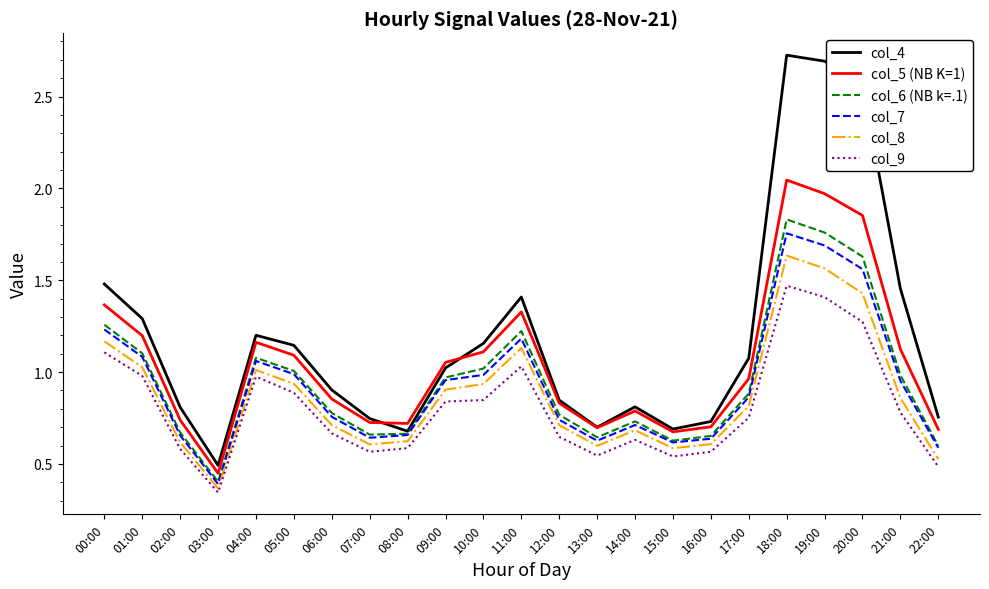

True or false: col_8 and col_4 cross at least once.

False